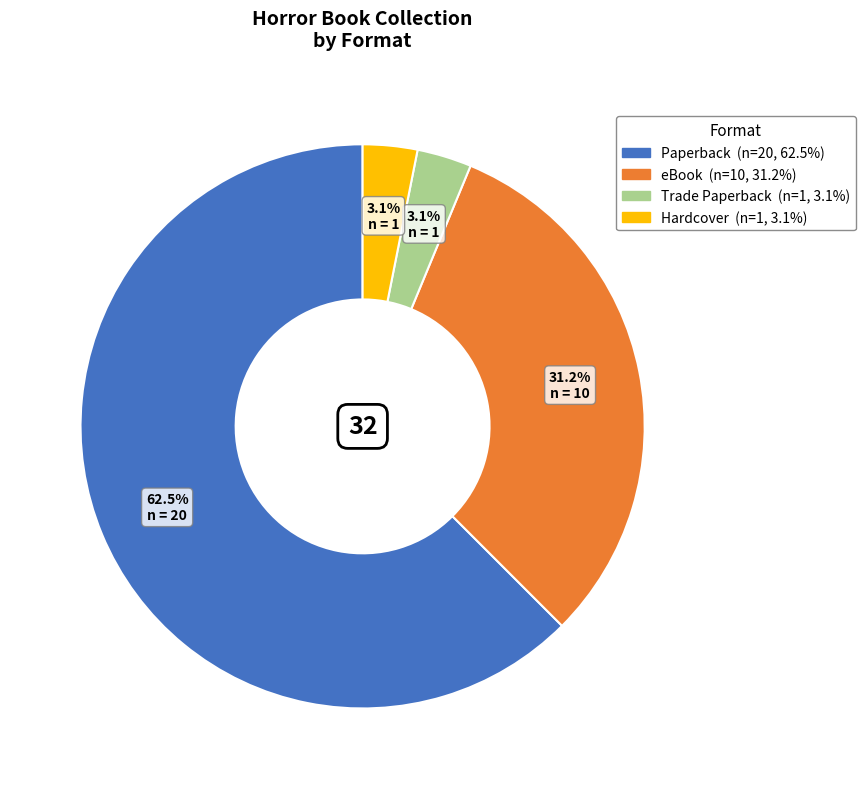

Is there any slice that represents more than half of the pie?

Yes